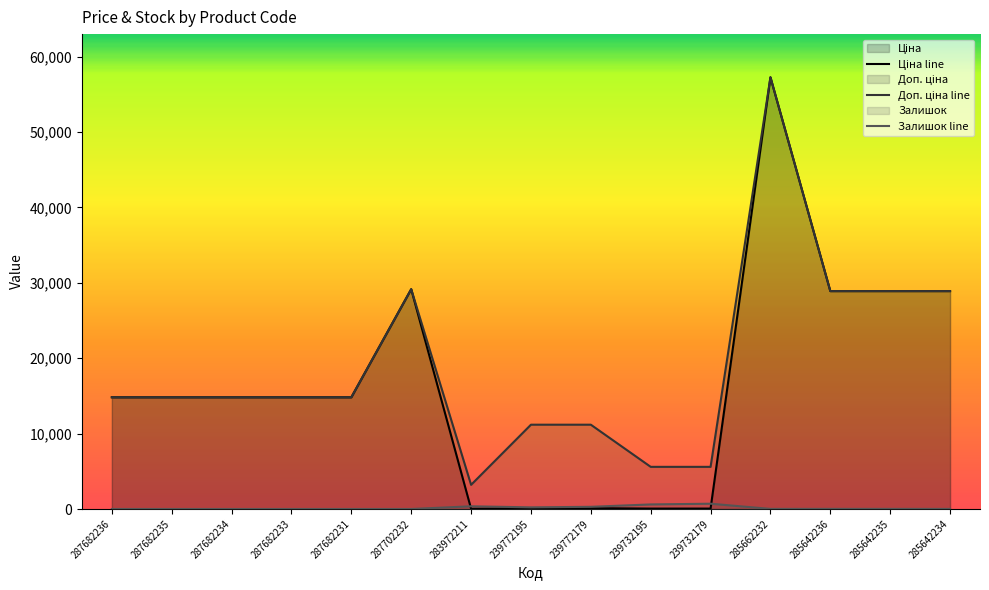

In Доп. ціна line, how many points are lower than both neighbors (excluding endpoints)?

1